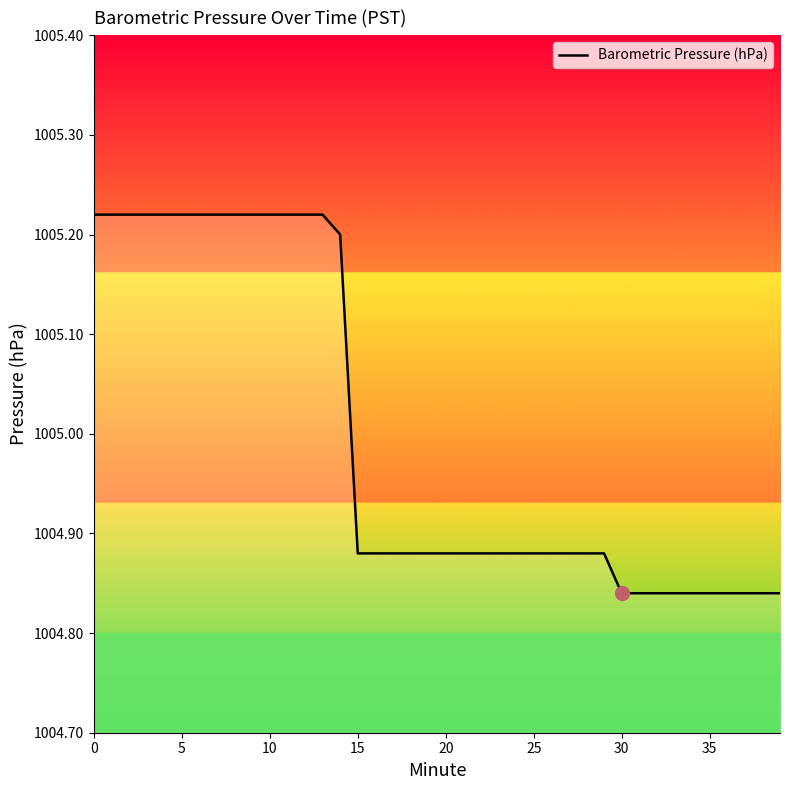

What is the difference between the maximum and minimum values?

0.4